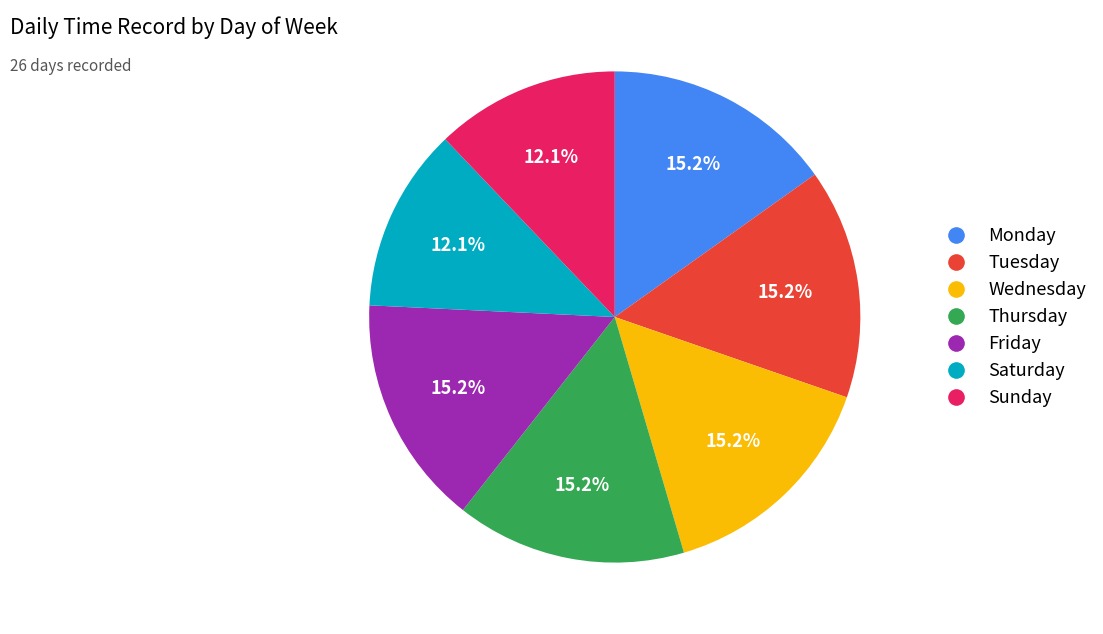

Is there any slice that represents more than half of the pie?

No